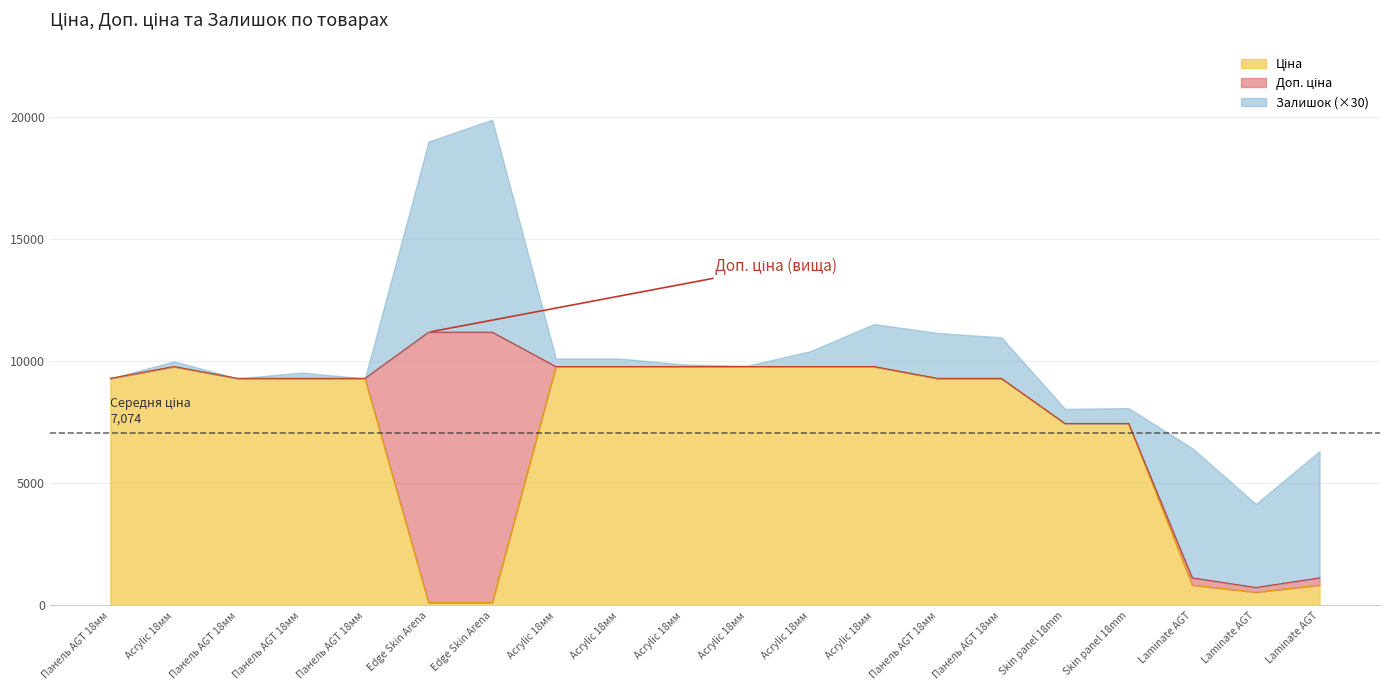

Does the chart display data point markers on the line(s)?

No